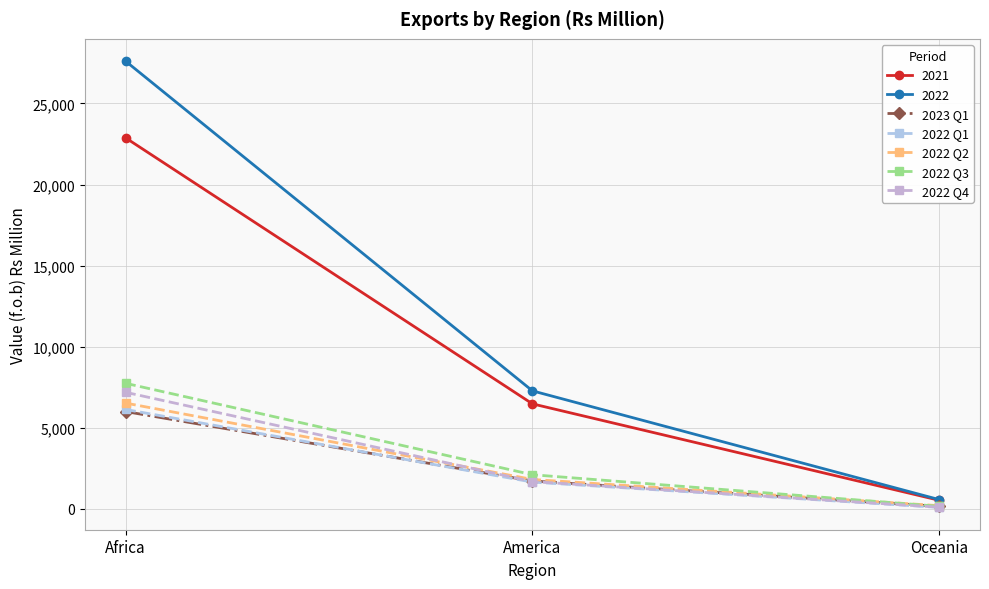

What is the value of the 2022 Q1 point at the 2nd from the left?

1658